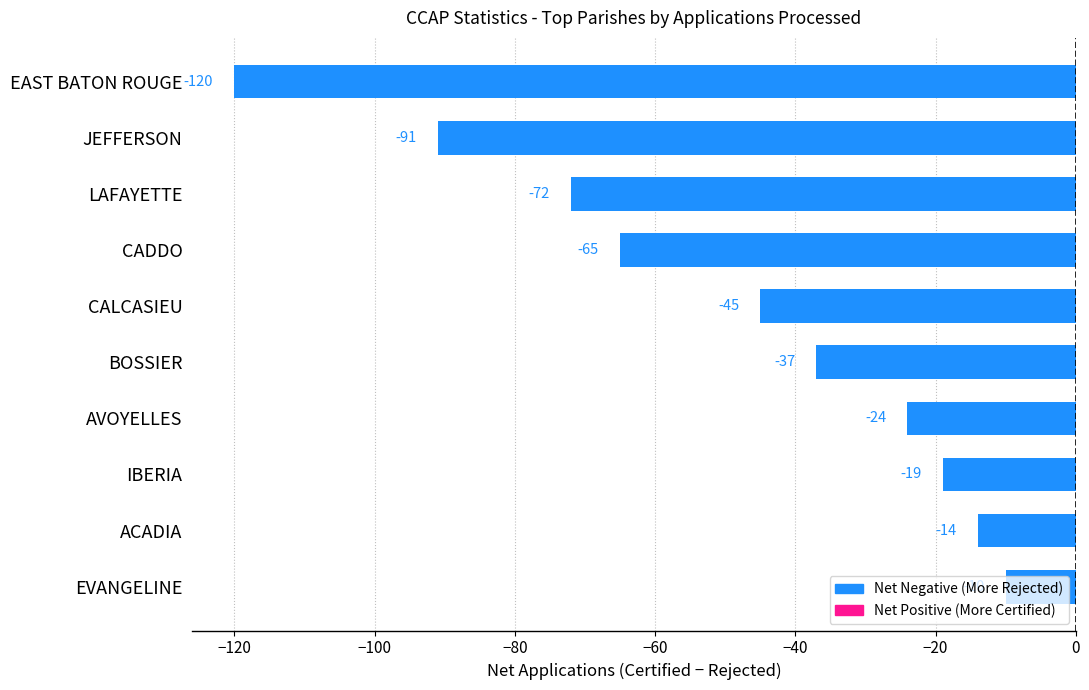

Which label corresponds to the smallest value in the chart?

EAST BATON ROUGE